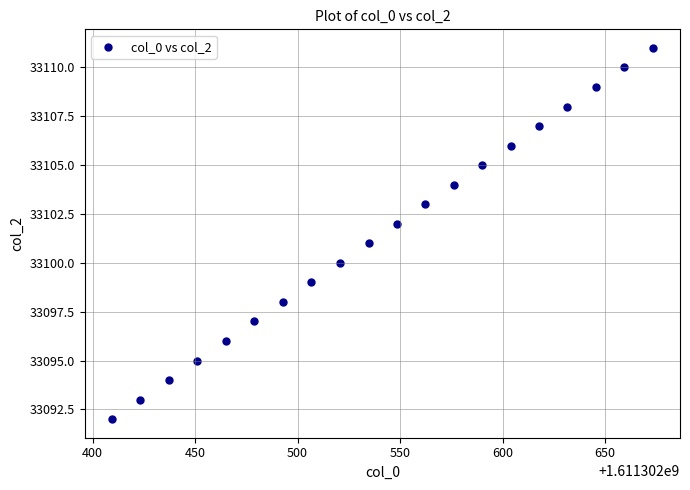

What is the range of Y values (max minus min)?

19